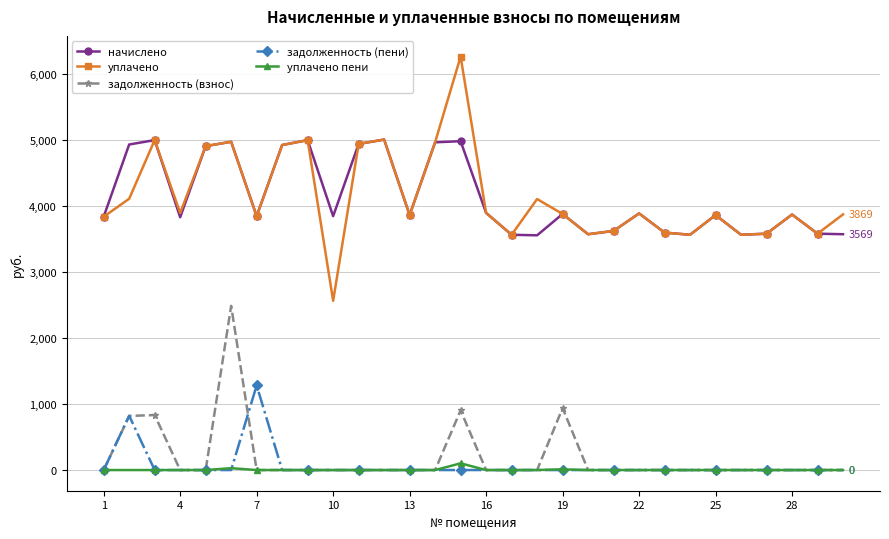

Does the chart have visible grid lines?

Yes